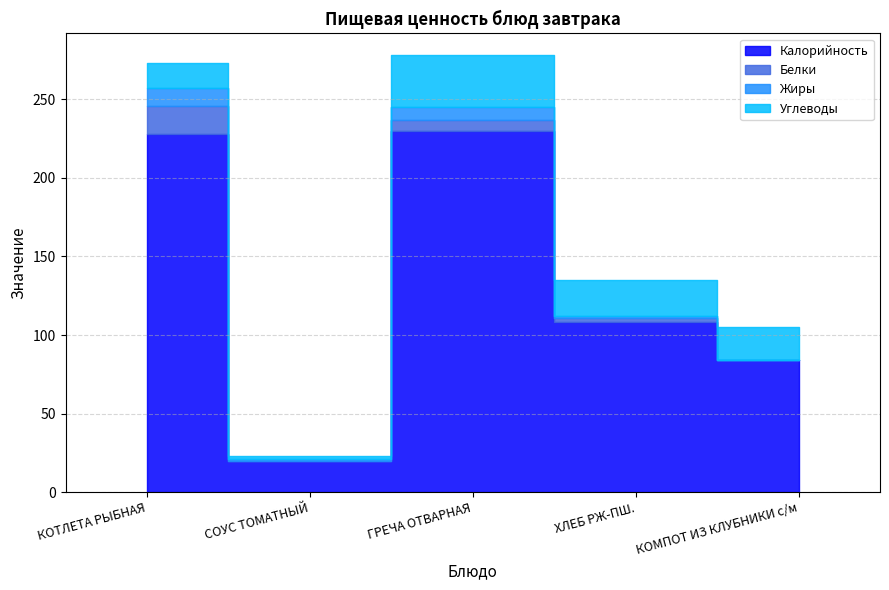

Between КОТЛЕТА РЫБНАЯ and ГРЕЧА ОТВАРНАЯ, which is larger?

ГРЕЧА ОТВАРНАЯ